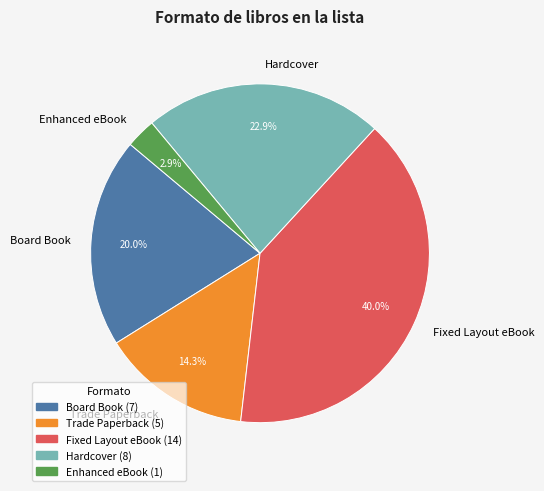

Between Fixed Layout eBook and Enhanced eBook, which is larger?

Fixed Layout eBook